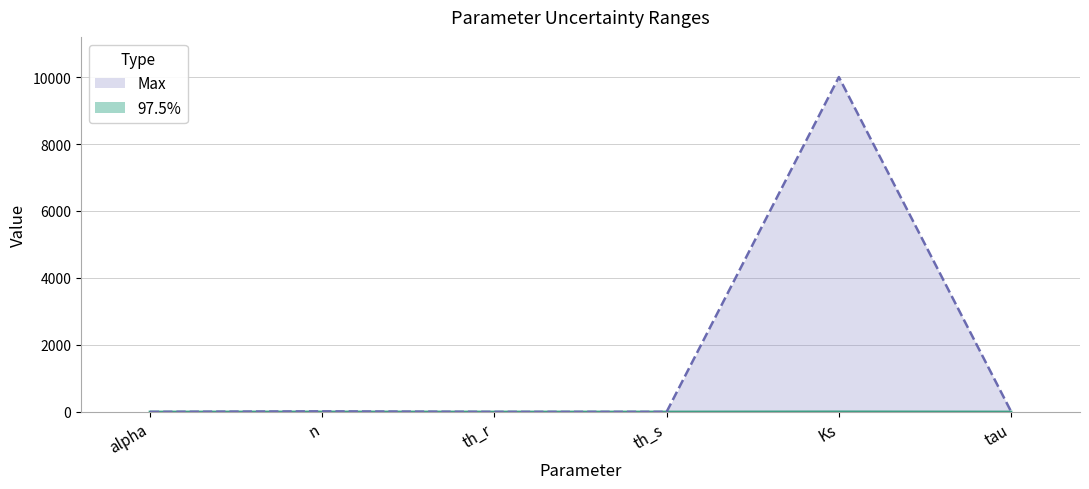

Reading left to right, list all the values displayed in this chart.

Max: alpha=0.5	n=15.0	th_r=0.4	th_s=1.0	Ks=10000.0	tau=10.0
97.5%: alpha=0.0	n=1.8	th_r=0.1	th_s=0.5	Ks=4.3	tau=0.5